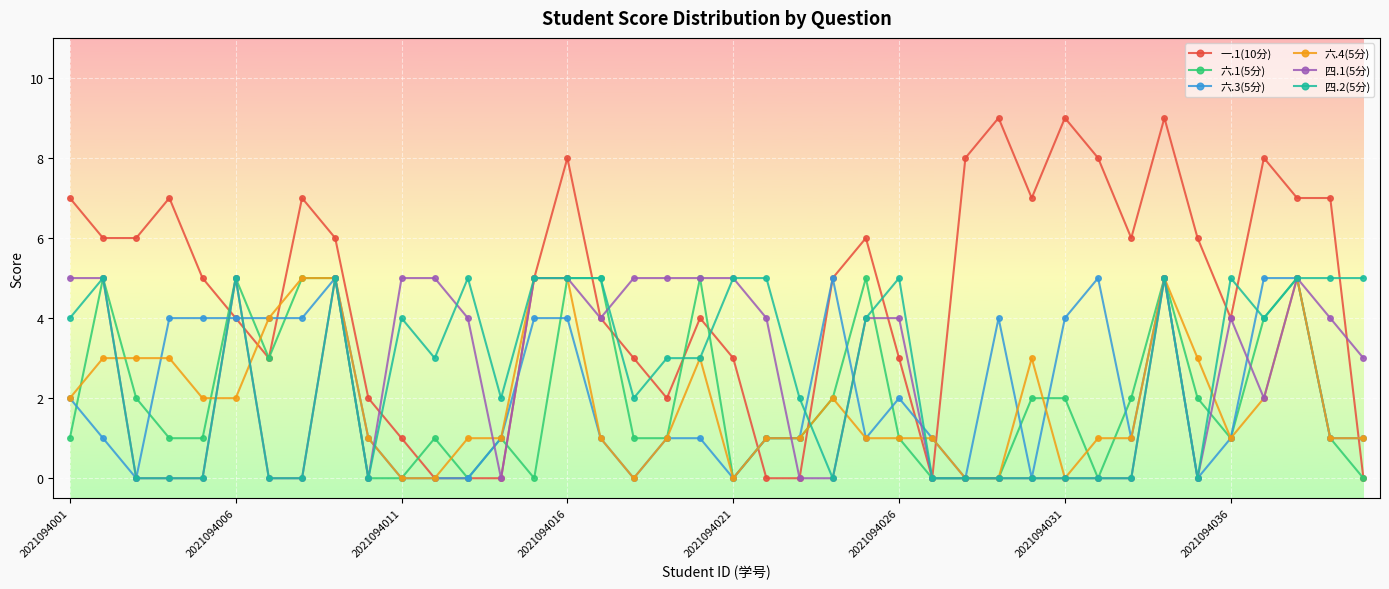

True or false: 六.4(5分) has more than 1 points higher than both neighbors.

True